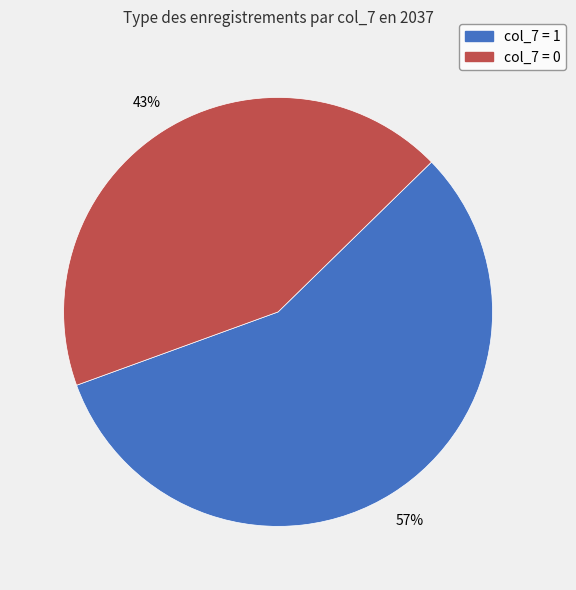

To the nearest percent, what is the average slice percentage?

50%